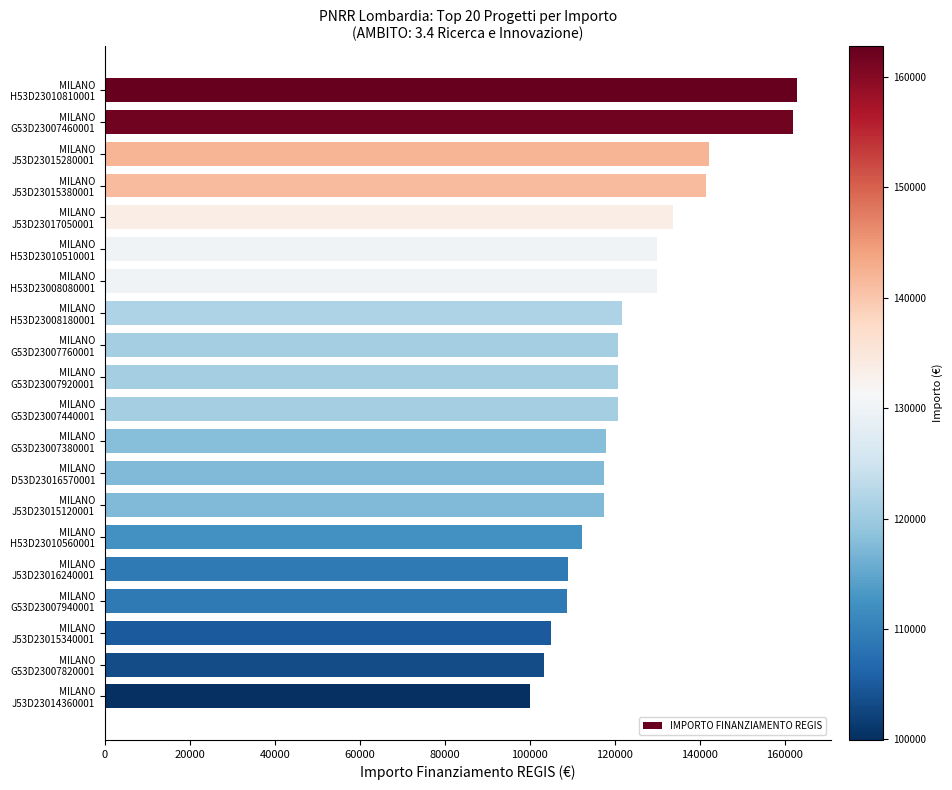

What is the value of the 11th bar from the top?

120657